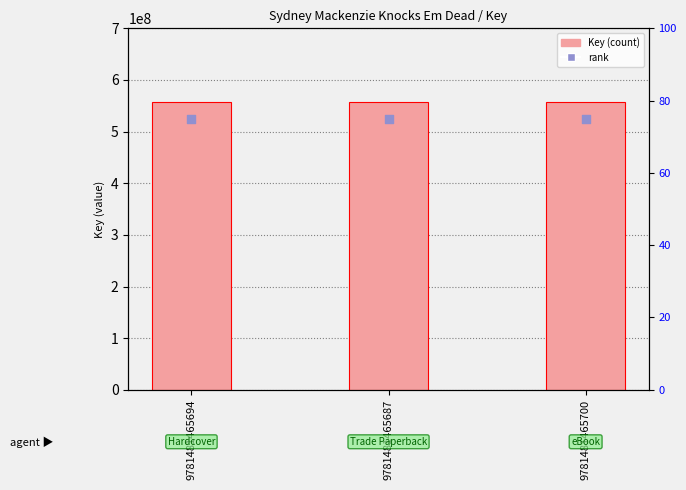

At which category is the sum across all series the highest?

9781481465694